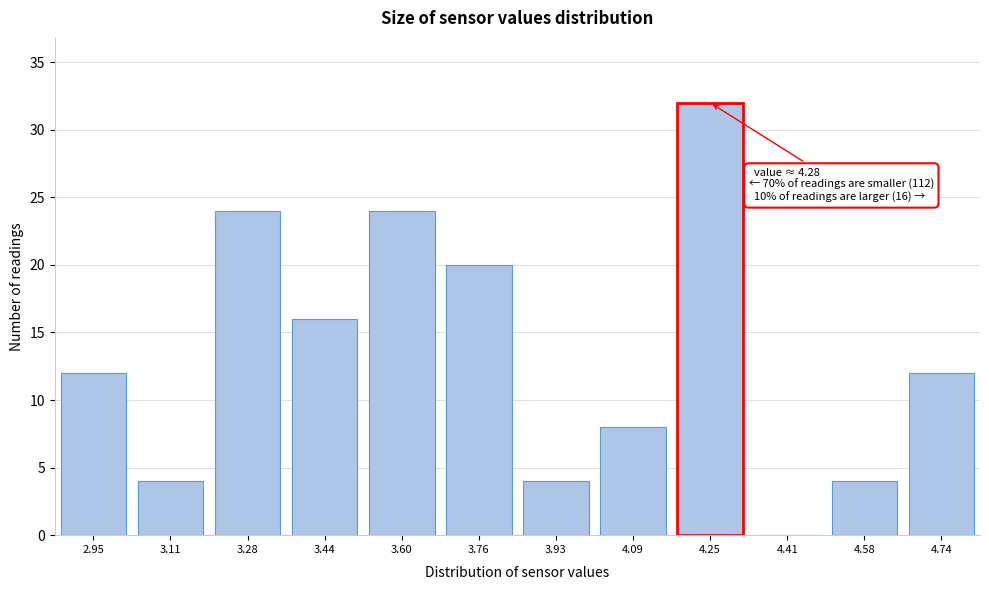

Reading left to right, extract all data points from this chart.

2.95=12	3.11=4	3.28=24	3.44=16	3.60=24	3.76=20	3.93=4	4.09=8	4.25=32	4.41=0	4.58=4	4.74=12